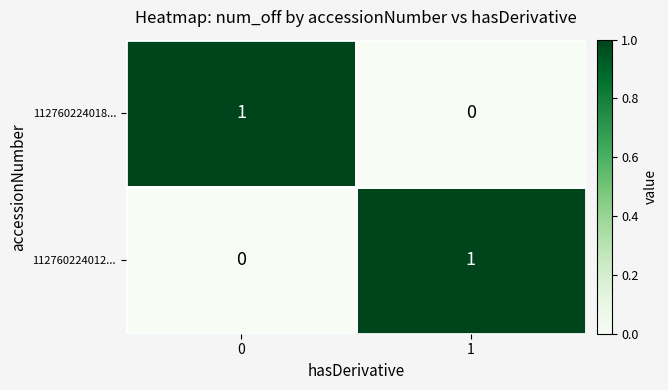

The 112760224018... series shows 0 at 1. True or false?

True